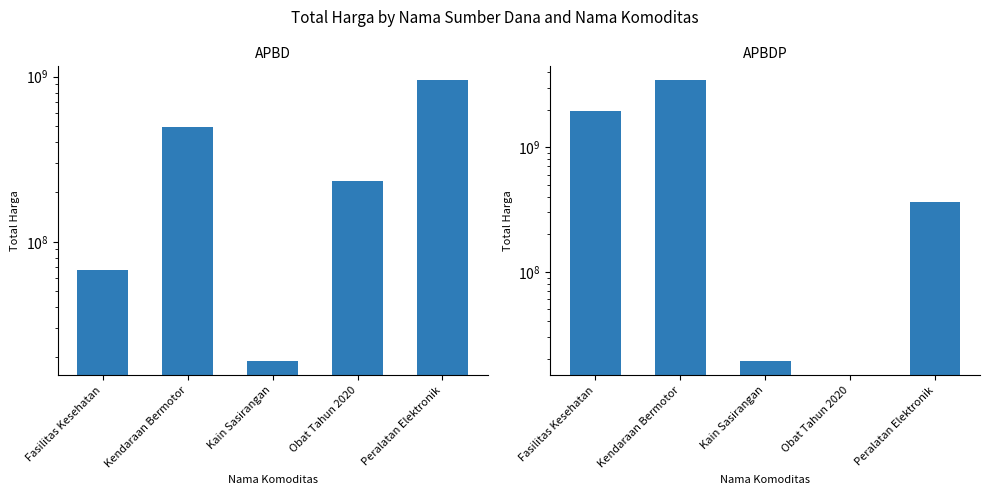

What is the spread (max minus min) of values at Kain Sasirangan?

275000